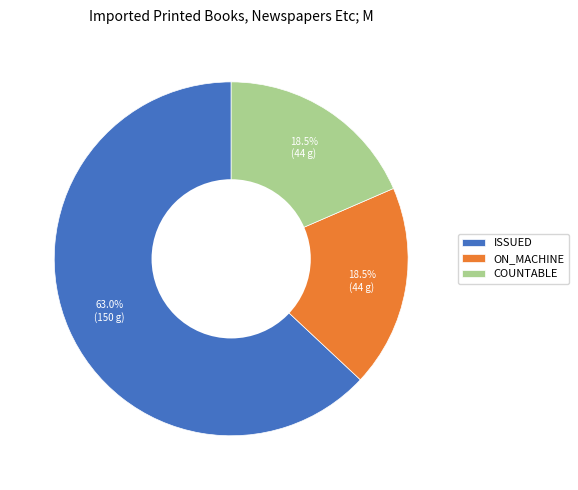

Which category accounts for the majority?

ISSUED